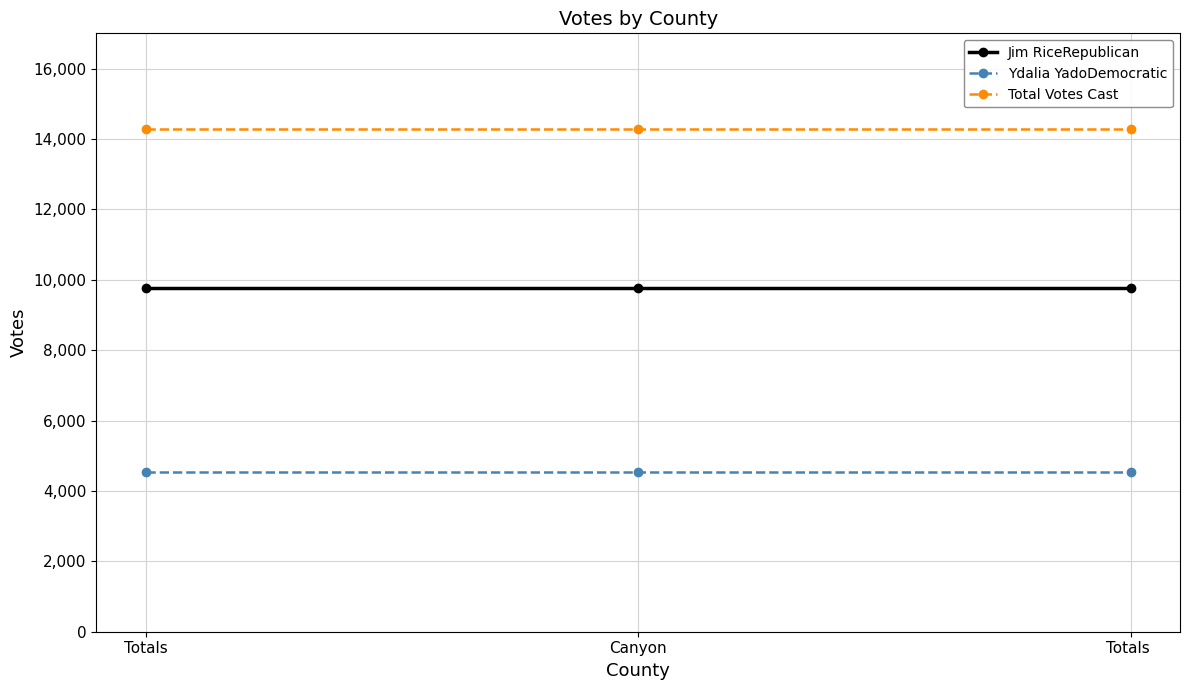

What is the smallest value displayed?

4524